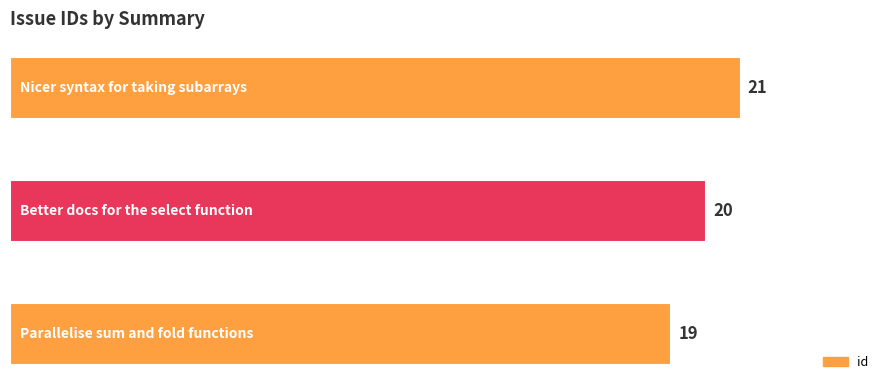

What is the average value?

20